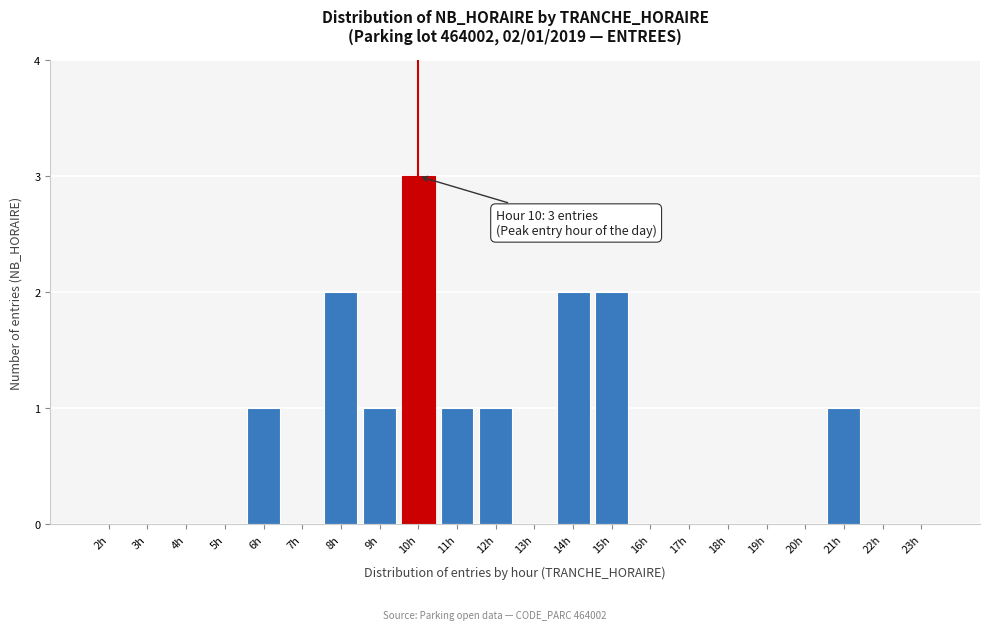

Reading right to left, what are all the values shown in this chart?

23h=0	22h=0	21h=1	20h=0	19h=0	18h=0	17h=0	16h=0	15h=2	14h=2	13h=0	12h=1	11h=1	10h=3	9h=1	8h=2	7h=0	6h=1	5h=0	4h=0	3h=0	2h=0